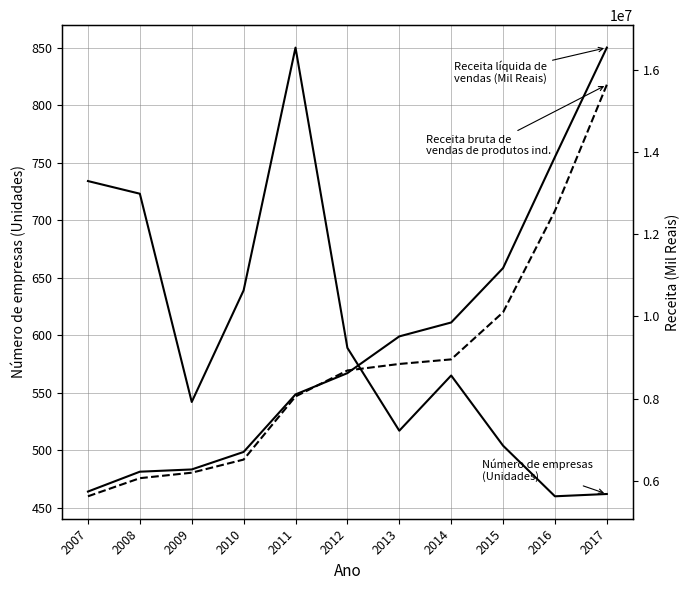

At which label does Receita líquida de vendas (Mil Reais) first exceed 8620063?

2013